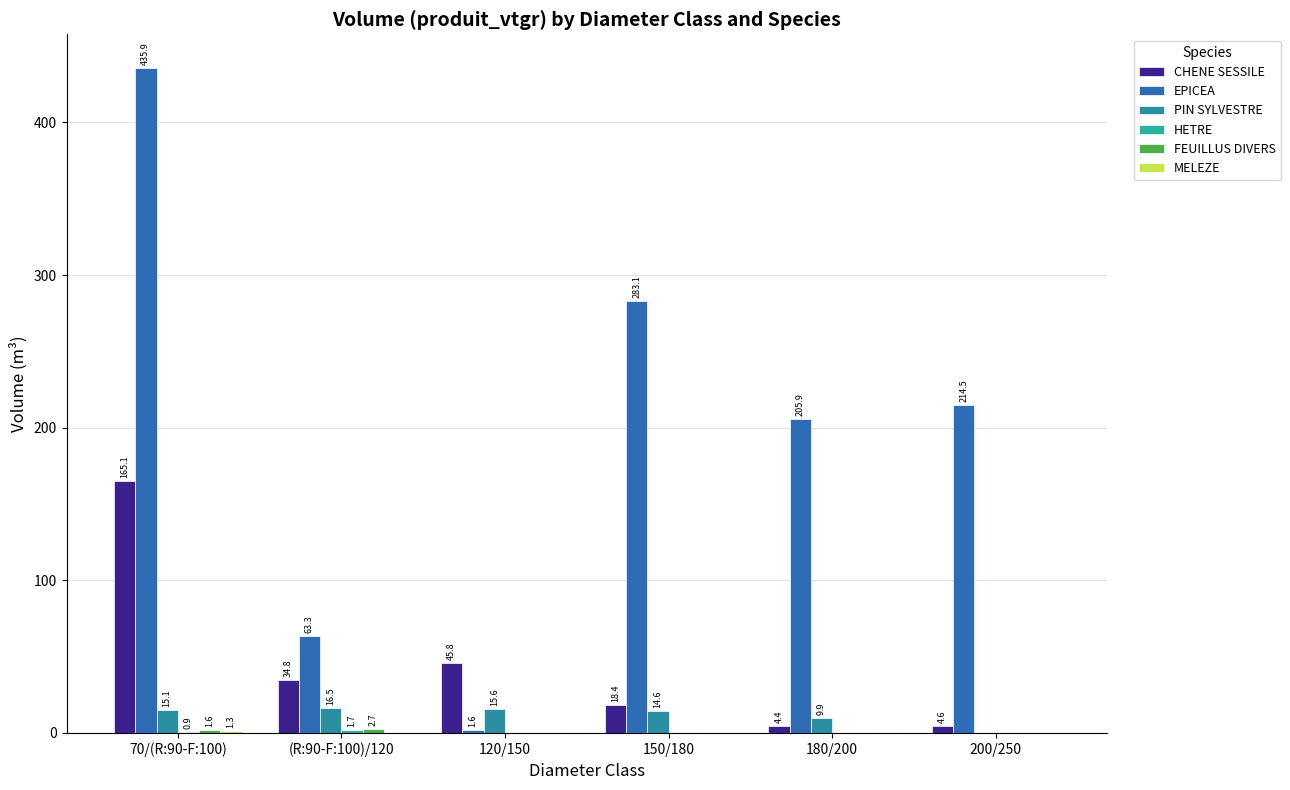

Does the chart contain stacked bars?

No